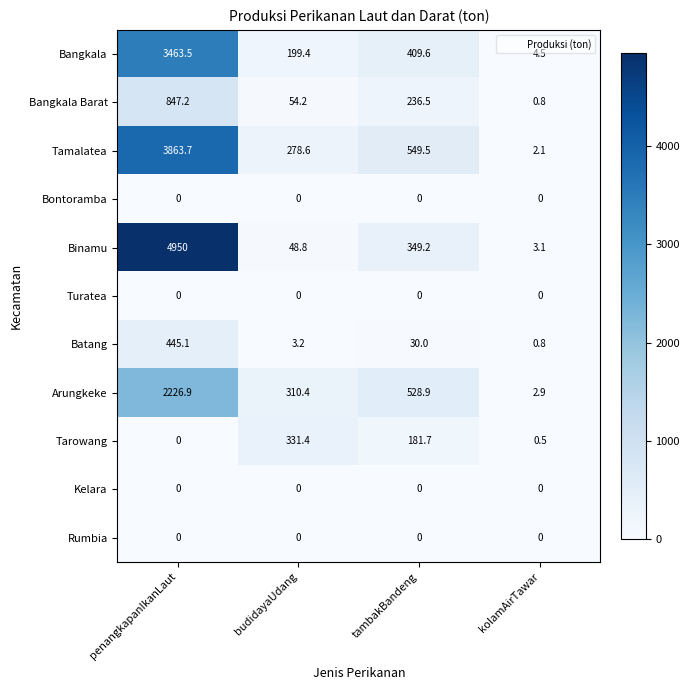

Which series has the largest total across all categories?

Binamu